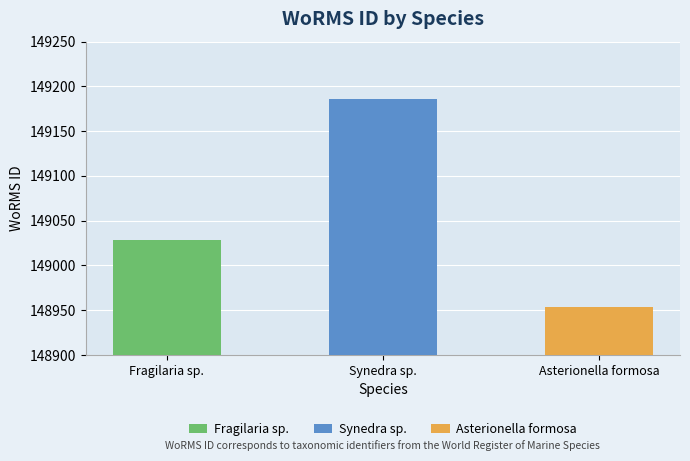

Between Synedra sp. (BMCC332) and Asterionella formosa (BMCC393), which is larger?

Synedra sp. (BMCC332)